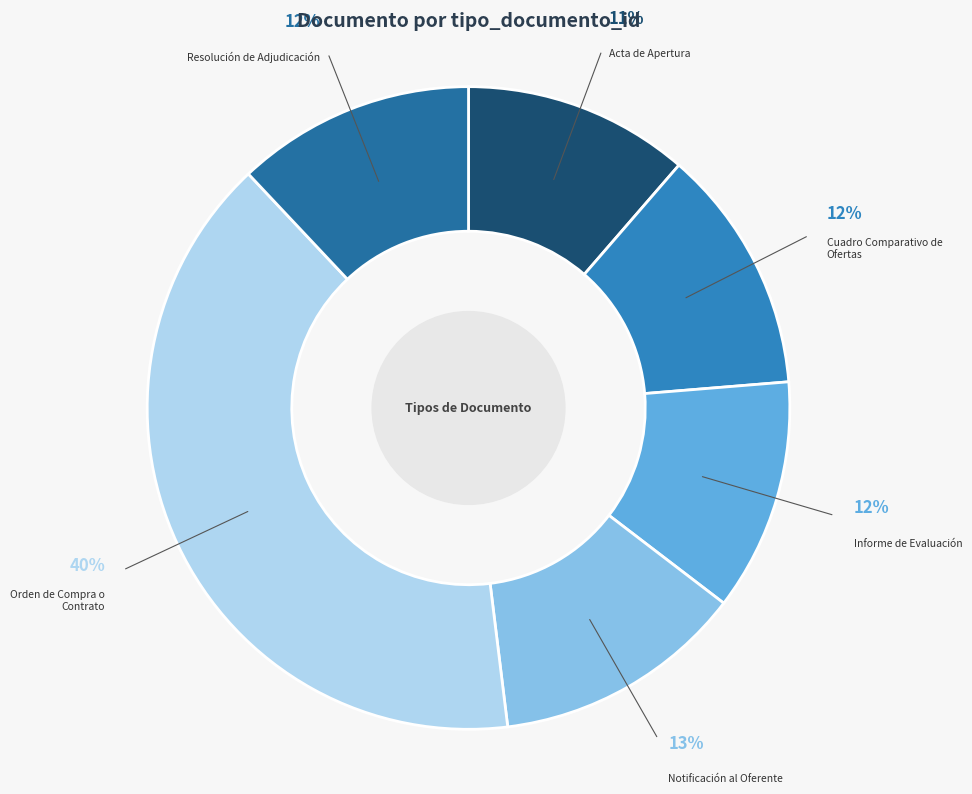

To the nearest percent, what is the combined percentage of Orden de Compra o Contrato and Informe de Evaluación?

52%